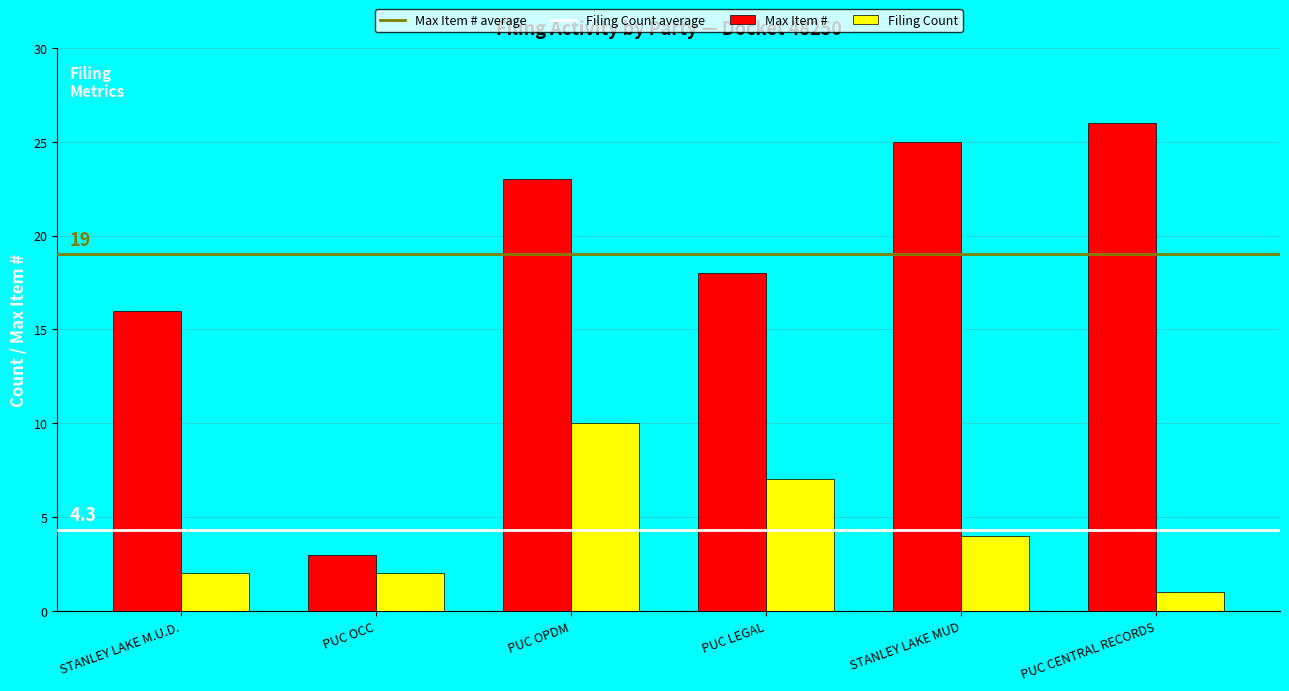

Count the number of categories in the chart.

6